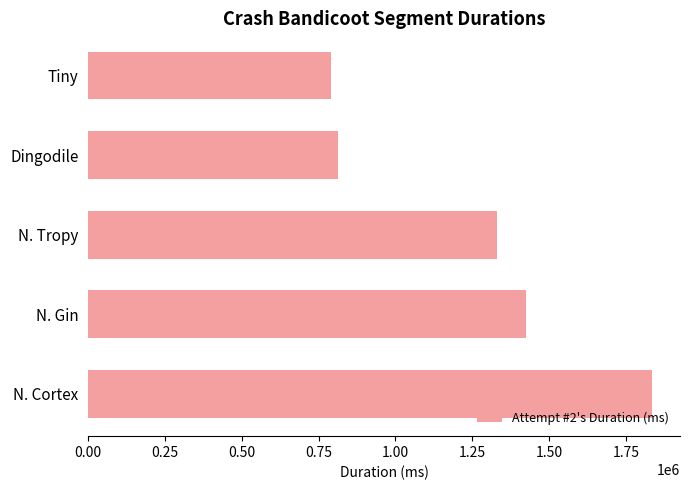

What is the difference between the maximum and minimum values?

1044923